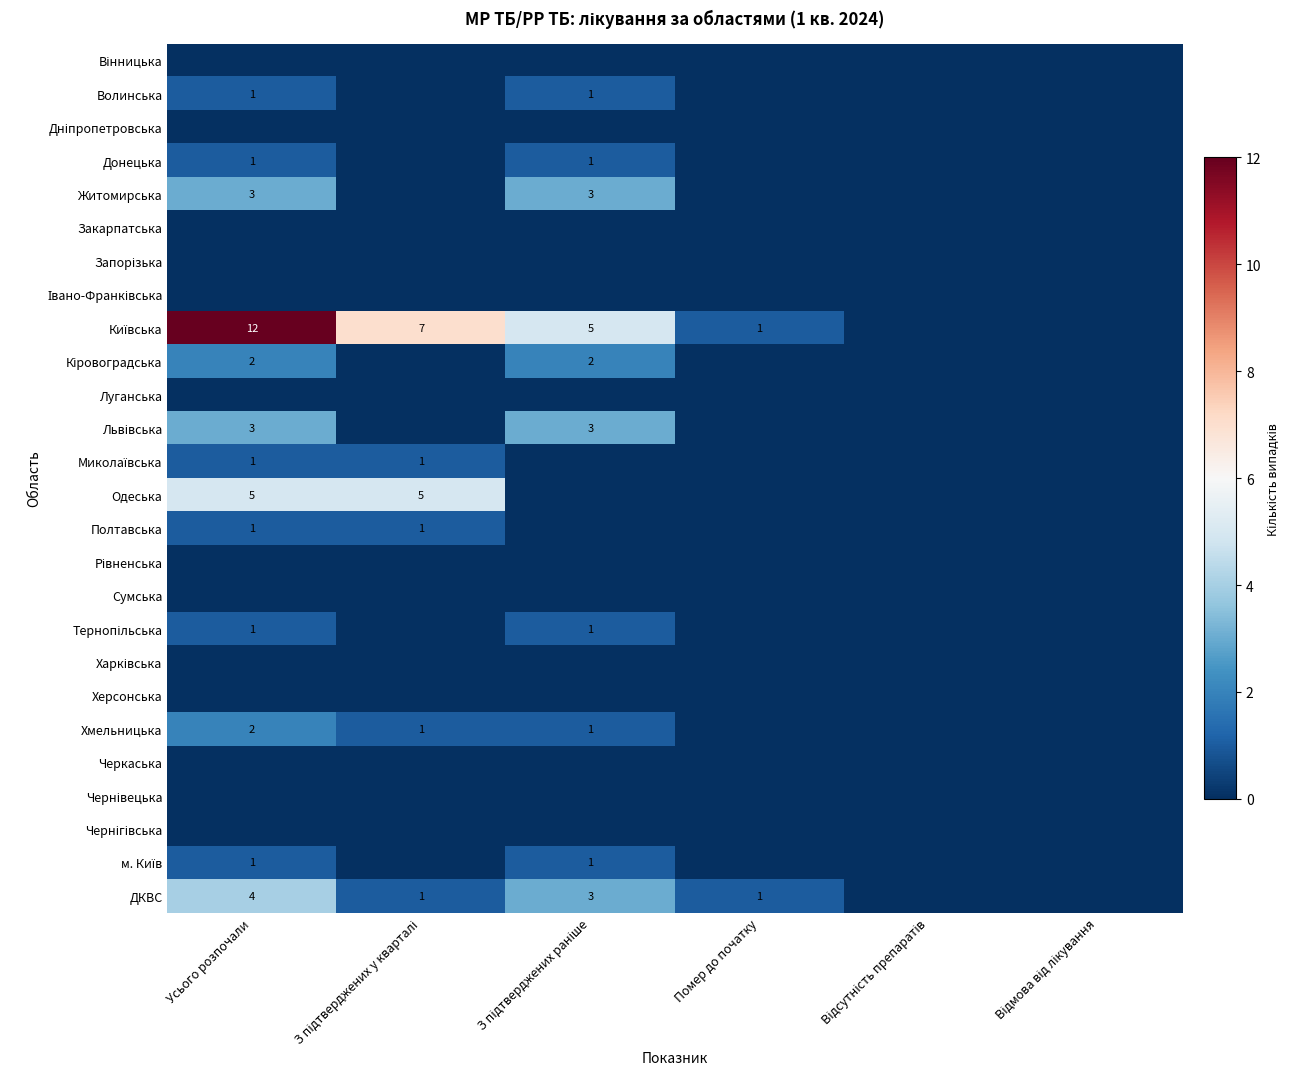

Is it true that Львівська equals 3 at Усього розпочали?

True